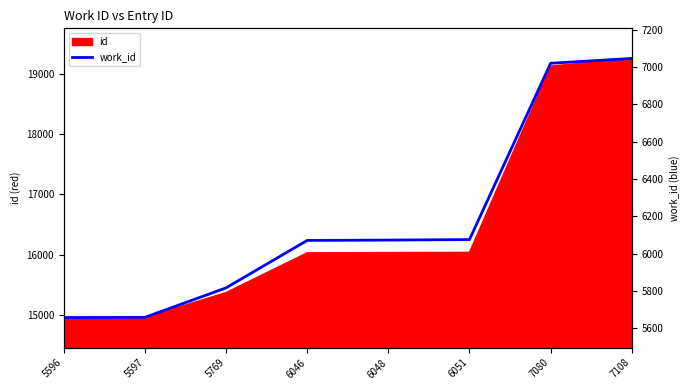

What is the difference between the maximum and minimum values?

4300.0